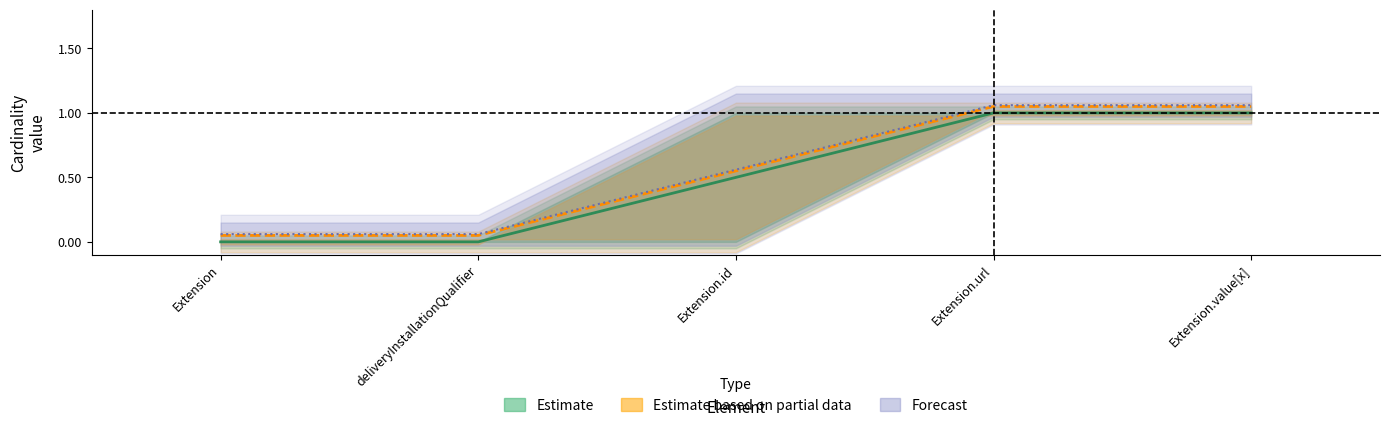

Count the number of categories in the chart.

5